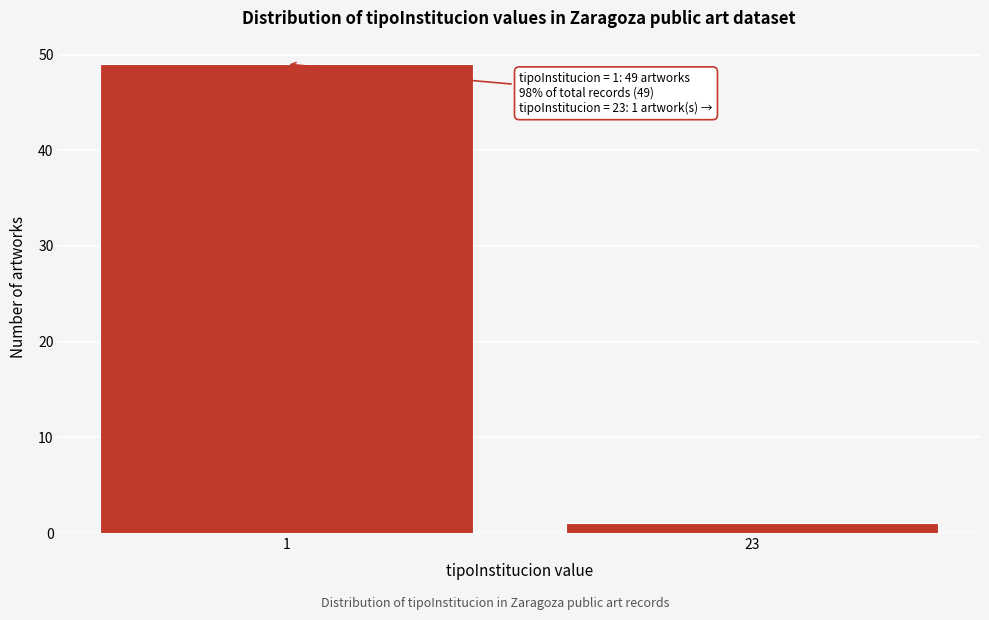

Reading left to right, transcribe all the data shown in this chart.

1=49	23=1